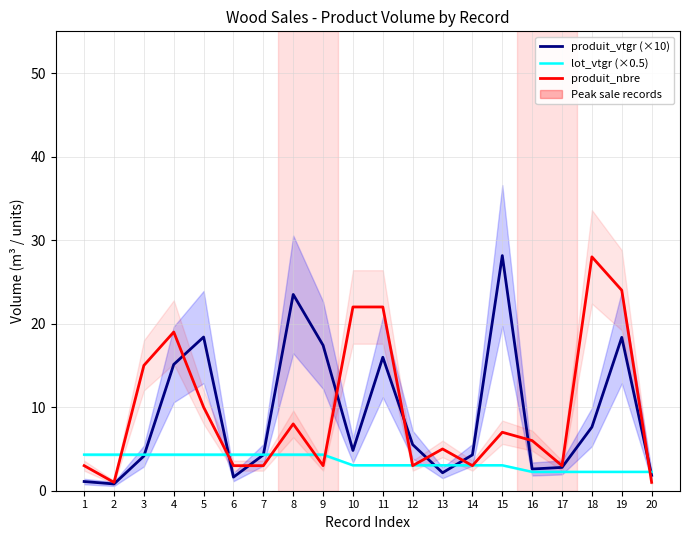

Reading right to left, transcribe all the data shown in this chart.

produit_vtgr (×10): 1.8	18.4	7.6	2.8	2.6	28.1	4.3	2.1	5.5	16.0	4.8	17.4	23.5	4.3	1.6	18.4	15.1	4.1	0.8	1.1
lot_vtgr (×0.5): 2.3	2.3	2.3	2.3	2.3	3.0	3.0	3.0	3.0	3.0	3.0	4.3	4.3	4.3	4.3	4.3	4.3	4.3	4.3	4.3
produit_nbre: 1.0	24.0	28.0	3.0	6.0	7.0	3.0	5.0	3.0	22.0	22.0	3.0	8.0	3.0	3.0	10.0	19.0	15.0	1.0	3.0